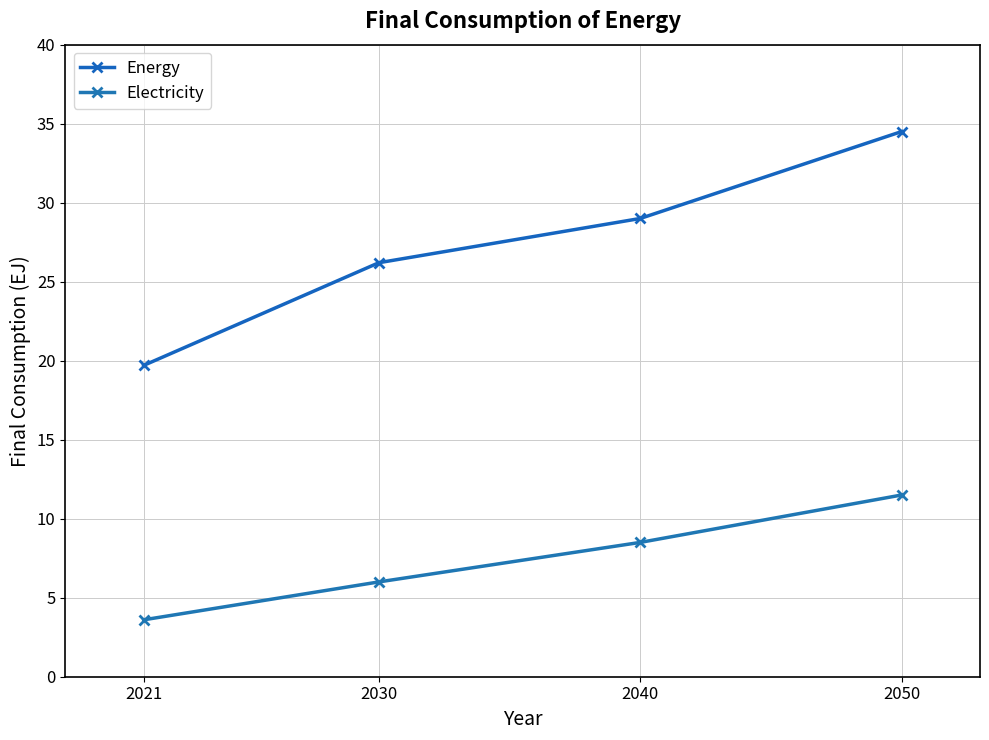

What is the highest value of the Energy series?

34.5